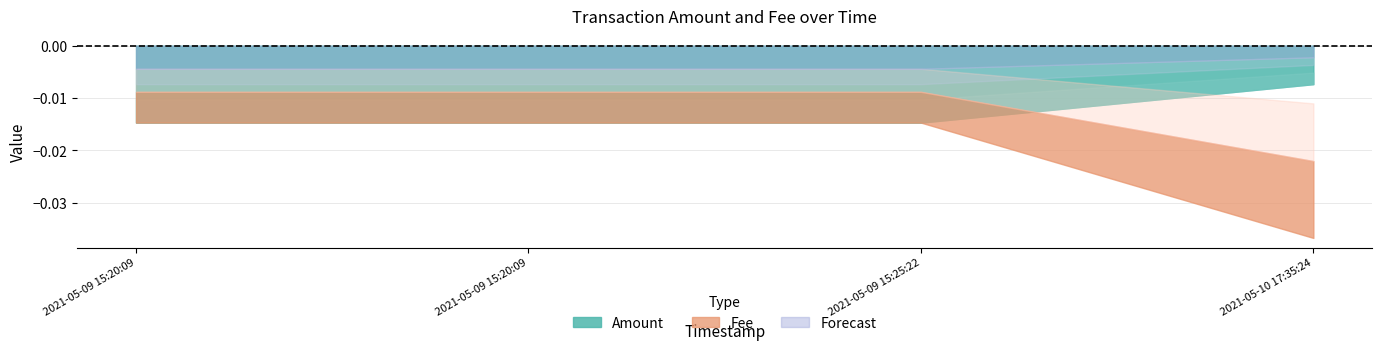

What is the label of the 1st point from the left?

2021-05-09 15:20:09